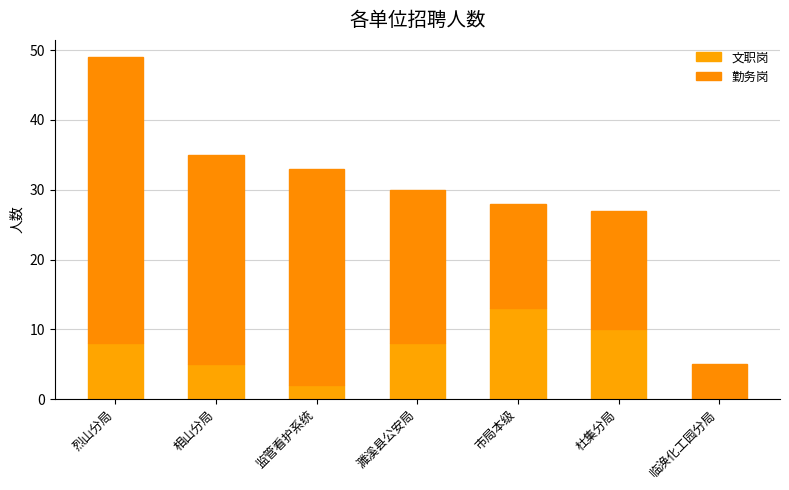

Are the bars grouped side by side (vs. stacked)?

No